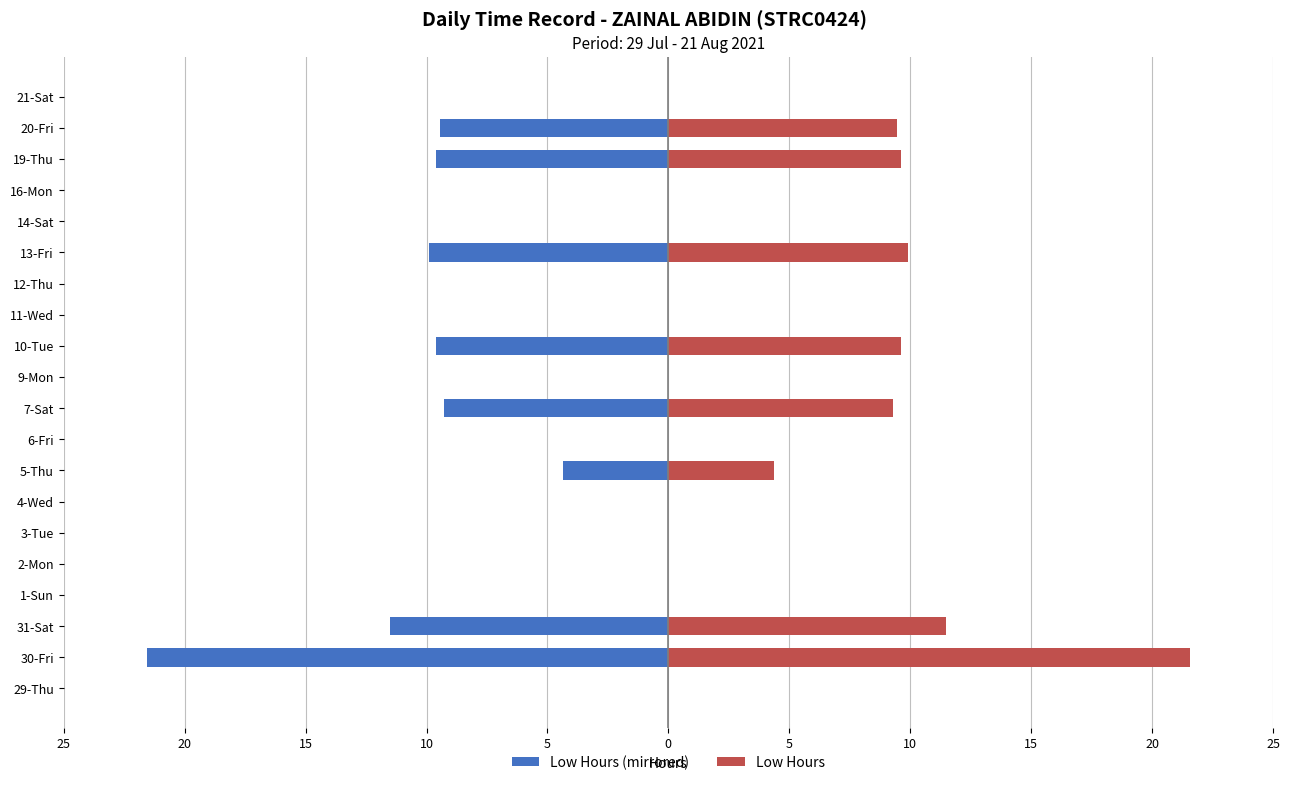

How many positive values does the Low (Hours) - Right series have?

8